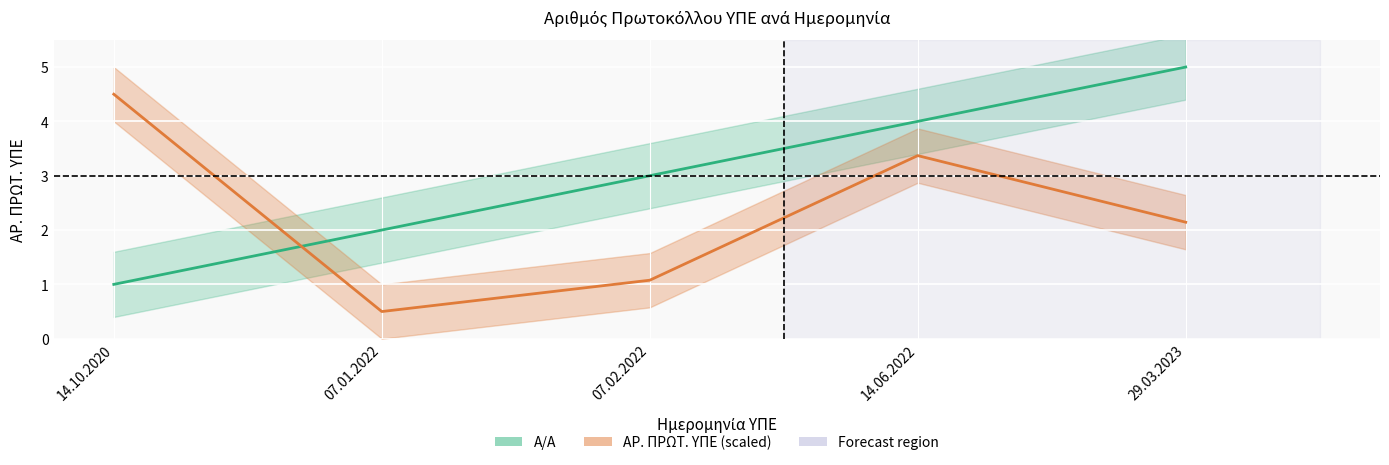

Where is ΑΡ. ΠΡΩΤ. ΥΠΕ nearest to the value 2?

29.03.2023